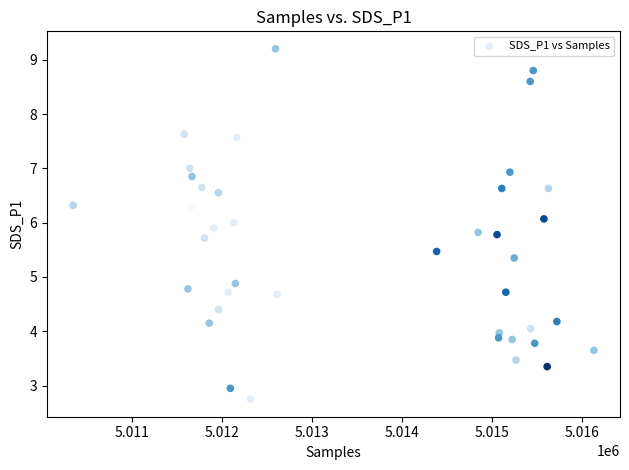

What Y value in the scatter plot is closest to 5?

4.9